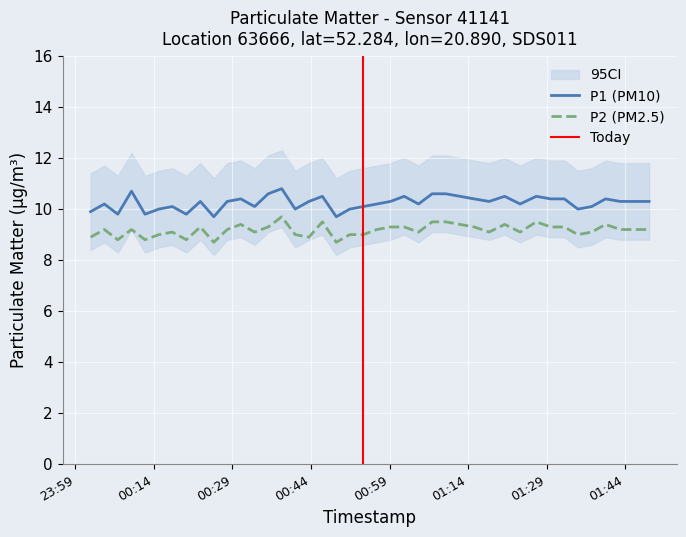

Reading right to left, what are all the values shown in this chart?

P1: 10.3	10.3	10.4	10.1	10.0	10.4	10.4	10.5	10.2	10.5	10.3	10.4	10.5	10.6	10.6	10.2	10.5	10.3	10.2	10.1	10.0	9.7	10.5	10.3	10.0	10.8	10.6	10.1	10.4	10.3	9.7	10.3	9.8	10.1	10.0	9.8	10.7	9.8	10.2	9.9
P2: 9.2	9.2	9.4	9.1	9.0	9.3	9.3	9.5	9.1	9.4	9.1	9.3	9.4	9.5	9.5	9.1	9.3	9.3	9.2	9.0	9.0	8.7	9.5	8.9	9.0	9.7	9.3	9.1	9.4	9.2	8.7	9.3	8.8	9.1	9.0	8.8	9.2	8.8	9.2	8.9